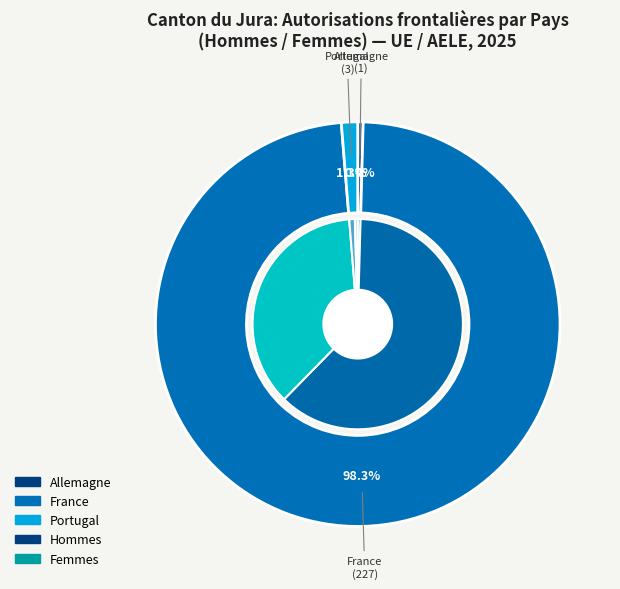

Which category has the smallest portion of the pie?

Allemagne